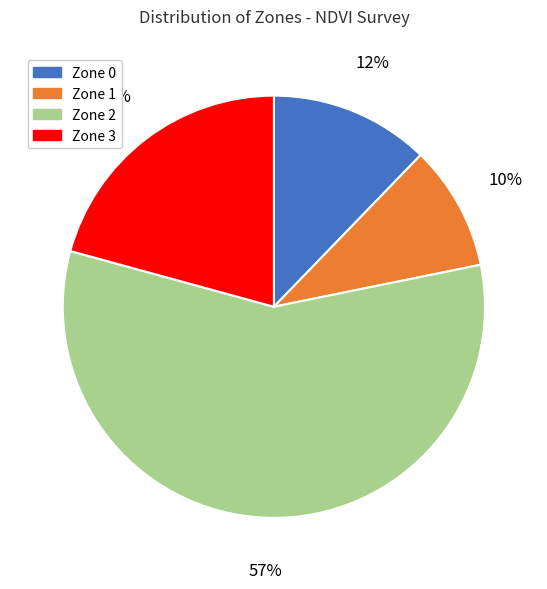

To the nearest percent, what portion does Zone 2 represent?

57%